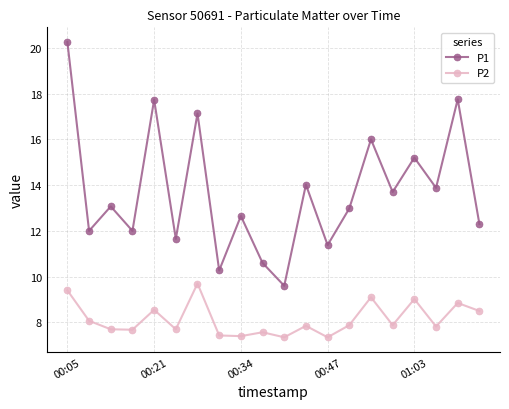

Which series has the widest spread of values?

P1